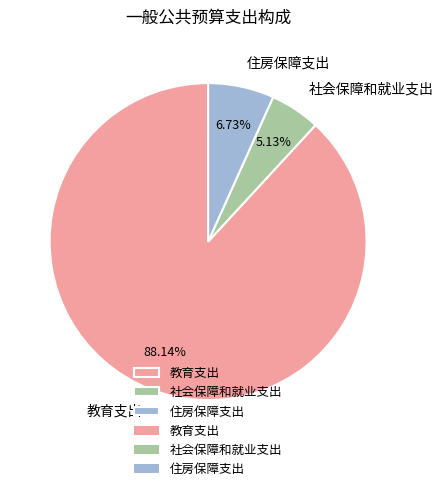

The 住房保障支出 slice represents 19% of the pie. True or false?

False